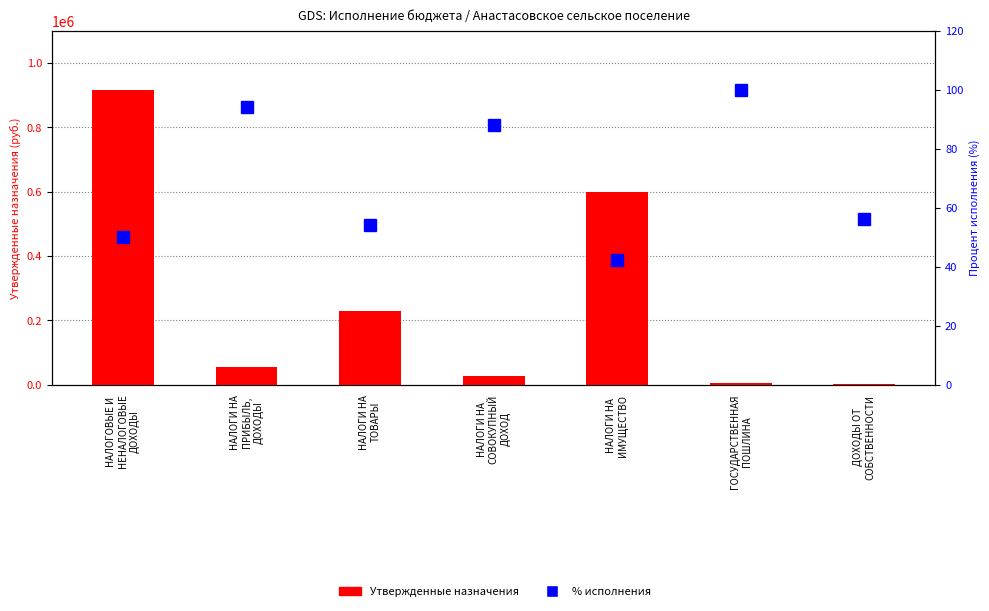

What is the difference between the maximum and second lowest values in the Утвержденные назначения series?

910780.0